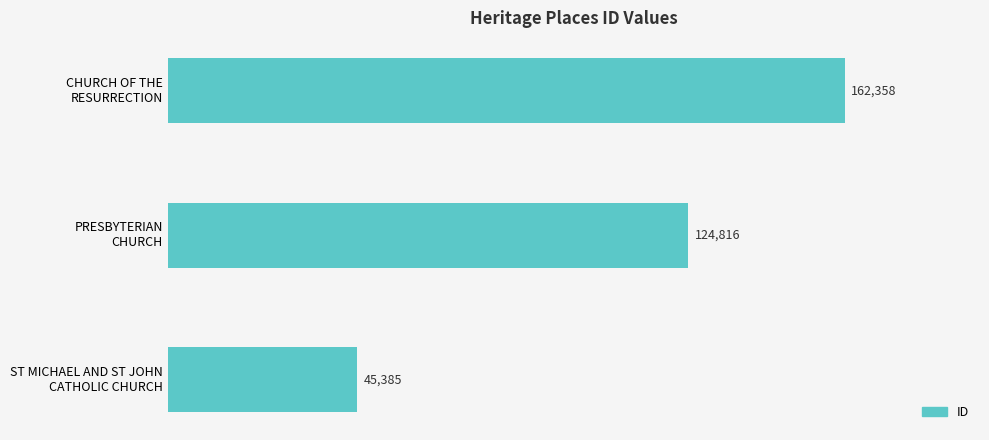

What is the maximum value shown in the chart?

162358